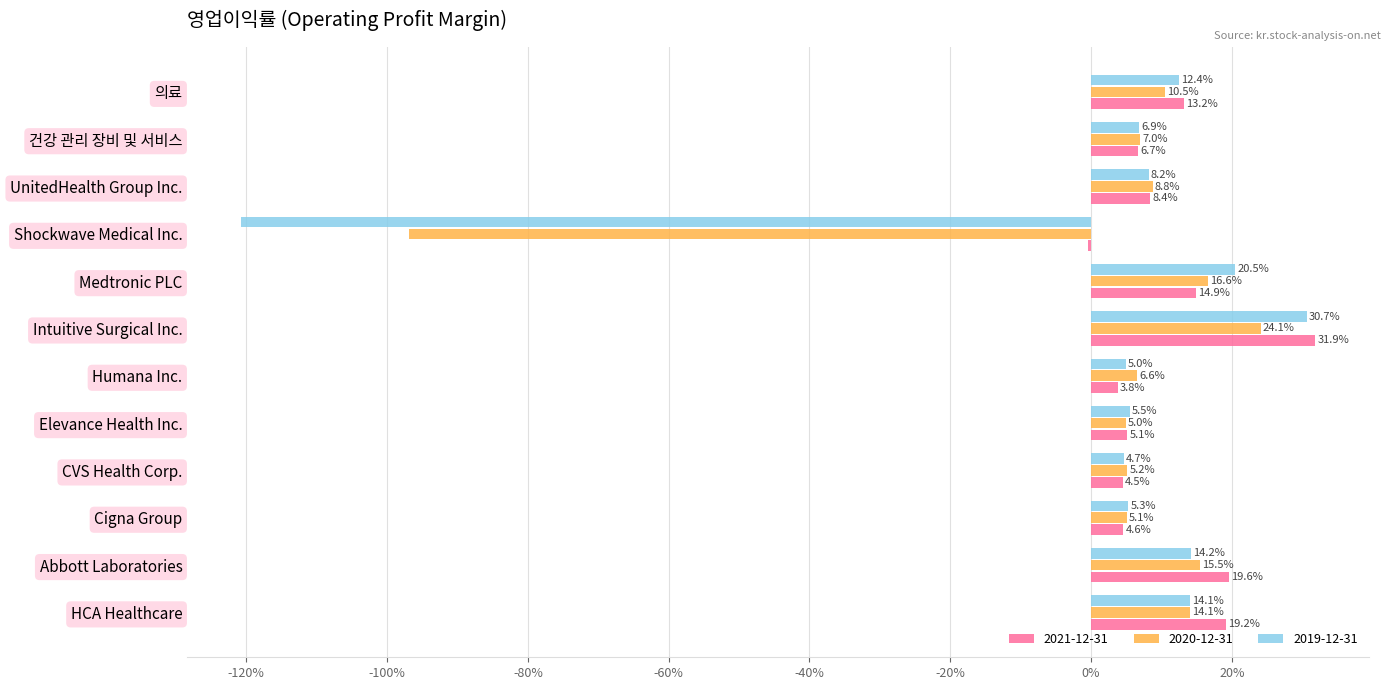

What are all the series names shown in the legend?

2021-12-31, 2020-12-31, 2019-12-31